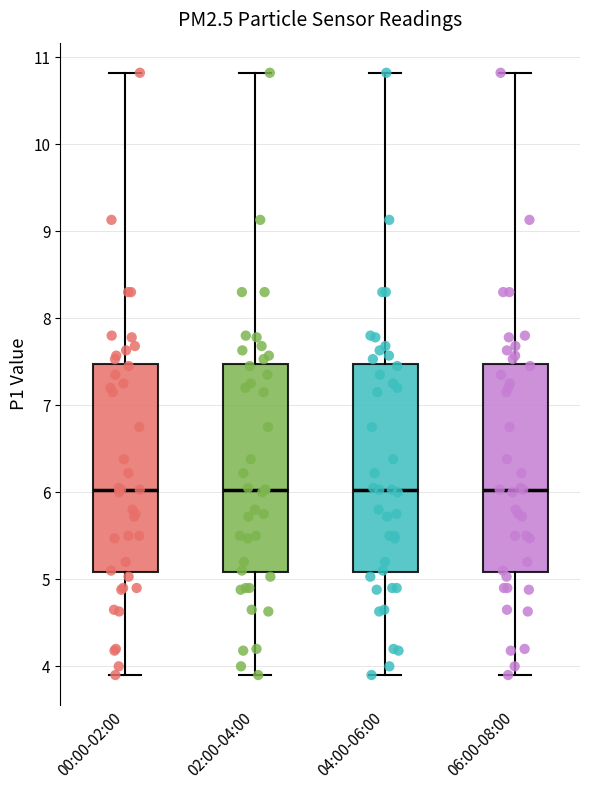

Where does the lower whisker of the box for 02:00-04:00 end on the y-axis? The values are not printed on the chart, so give them approximately, as read against the axis.

3.9